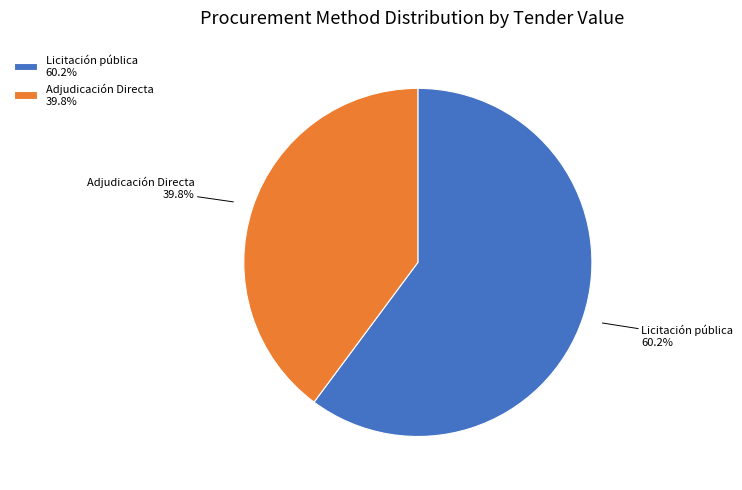

Between Licitación pública and Adjudicación Directa, which is larger?

Licitación pública